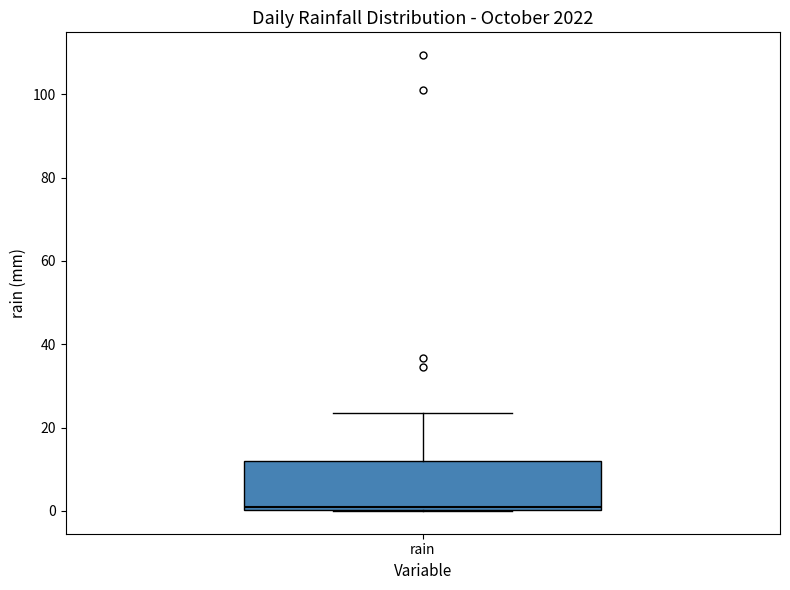

Transcribe this box plot: give where the median line is, the range the box spans, and where the two whiskers end, as read against the y-axis. The values are not printed on the chart, so give them approximately, as read against the axis.

median 2, box 0 to 12, whiskers 0 to 24